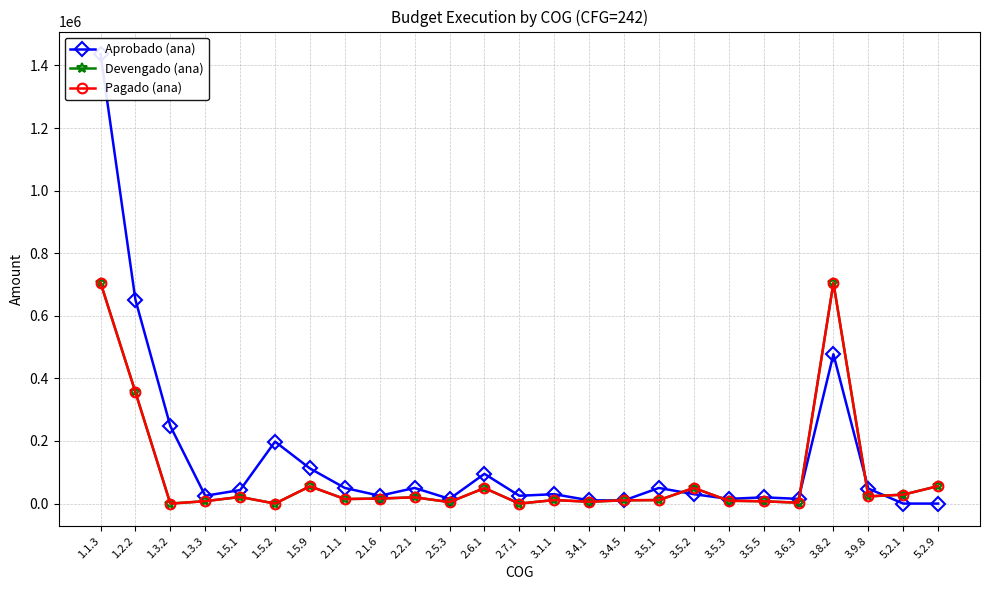

Where is Devengado (ana) nearest to the value 352875?

1.2.2